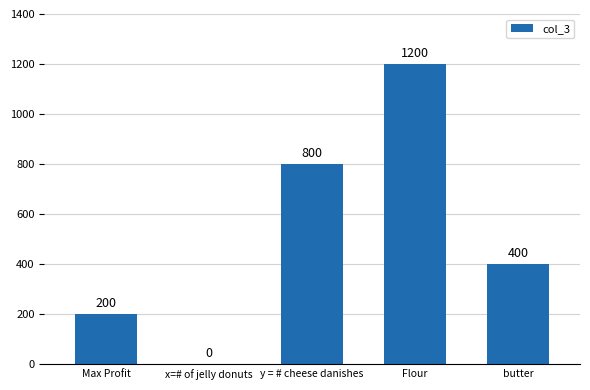

What is the approximate value at Max Profit?

200